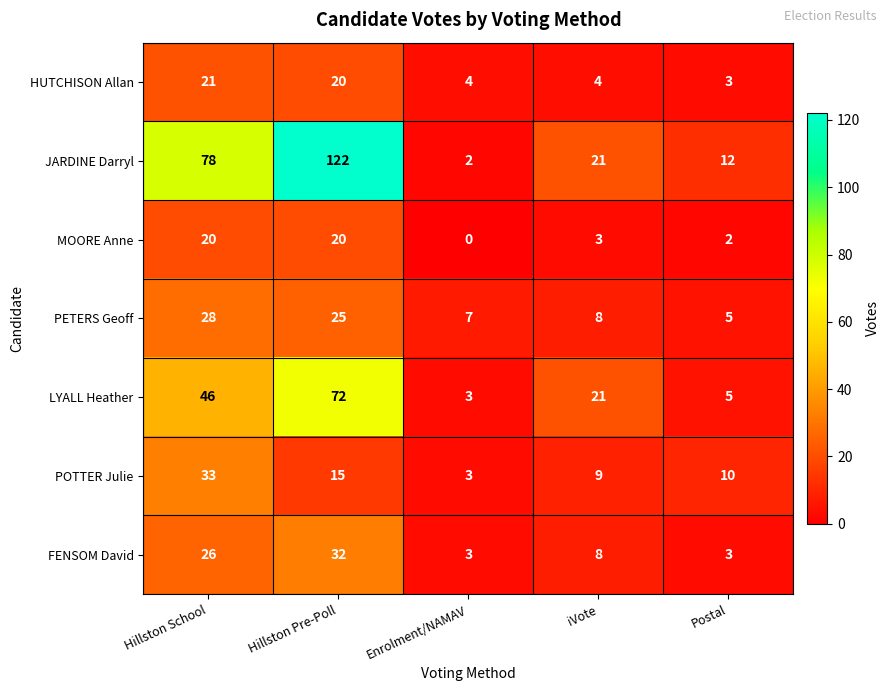

What is the sum of all PETERS Geoff values?

73